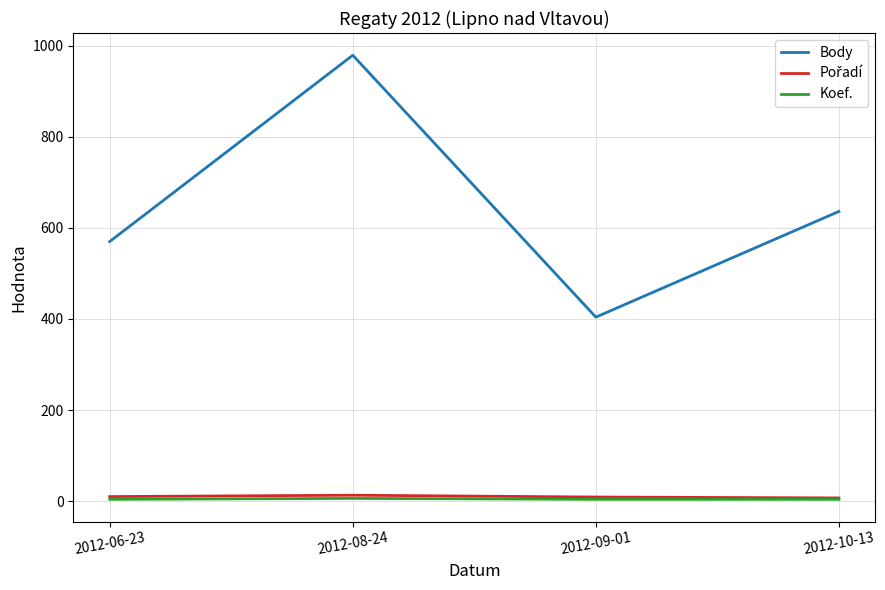

At which label is Body closest to 691?

2012-10-13